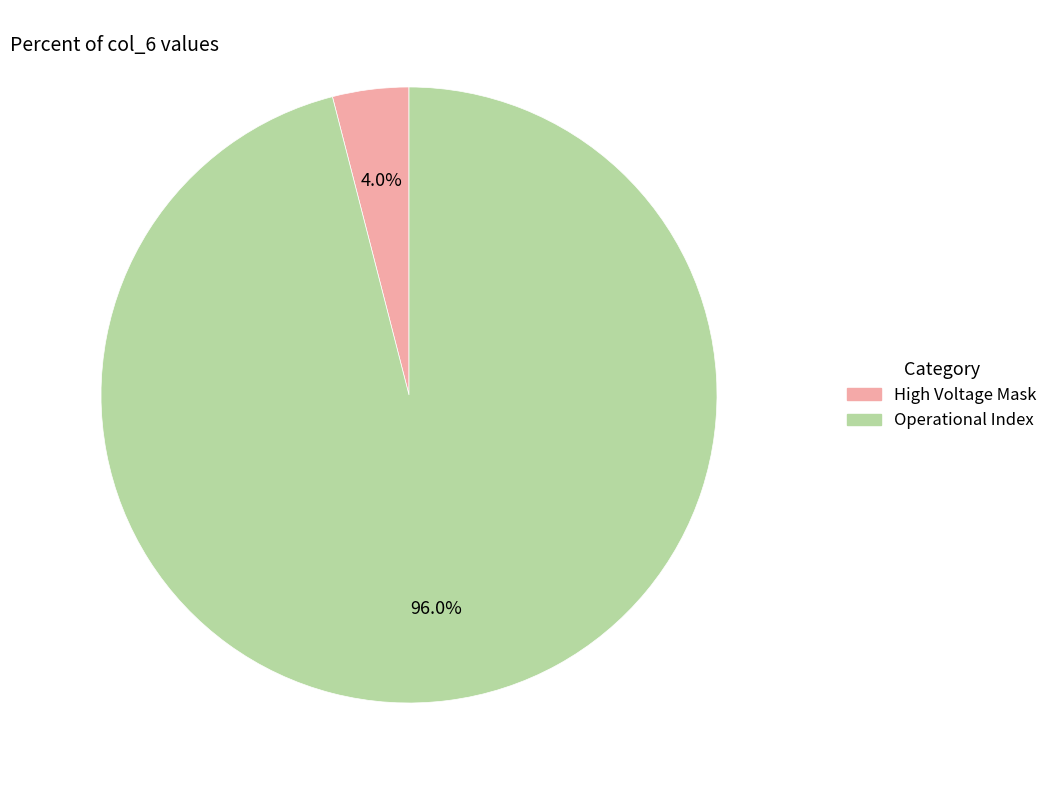

Does any single category account for the majority?

Yes